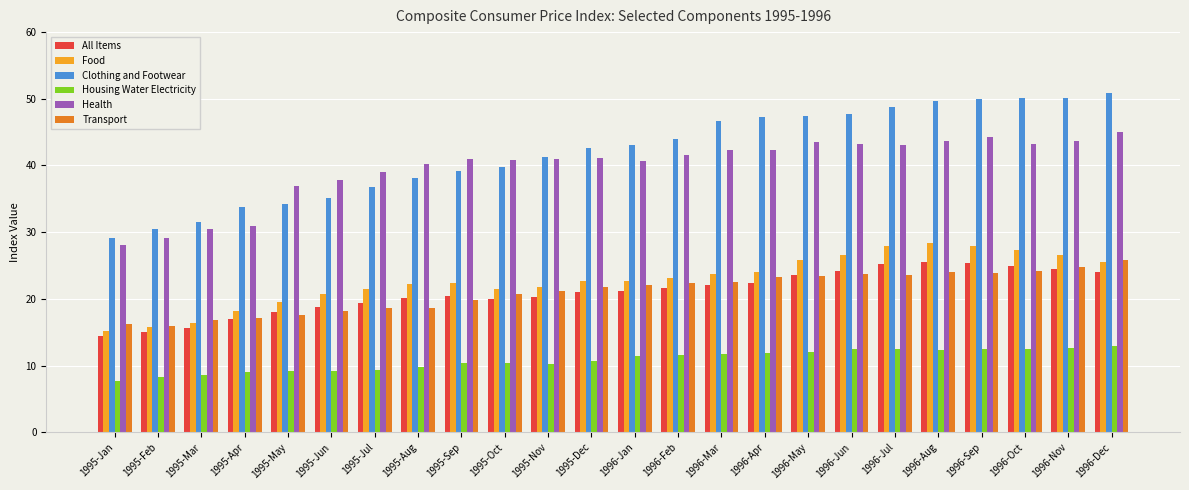

What is the value of the Transport bar at the 3rd from the left?

16.8